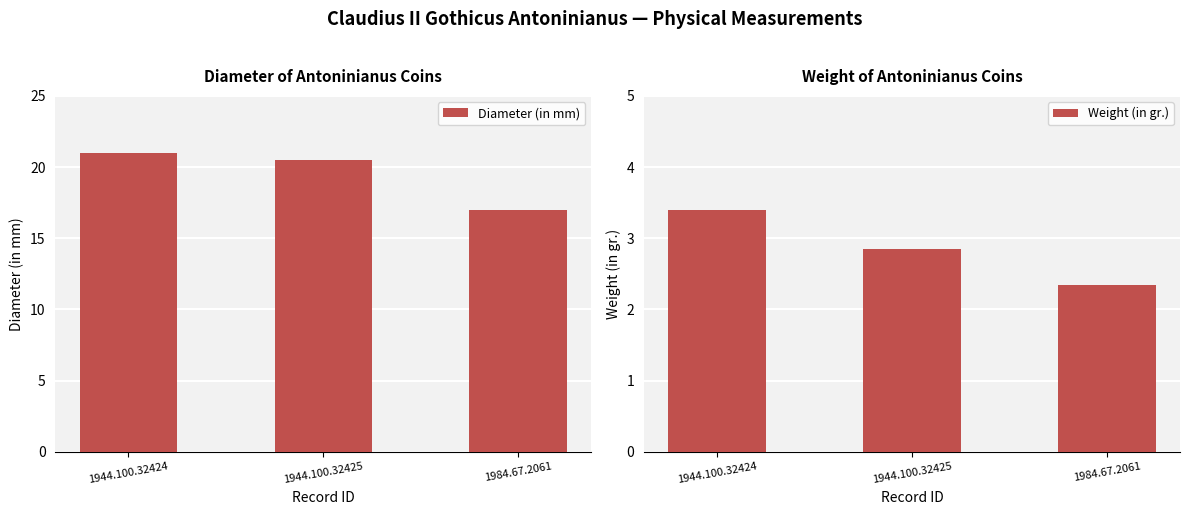

What is the total value across all series at 1944.100.32425?

23.4